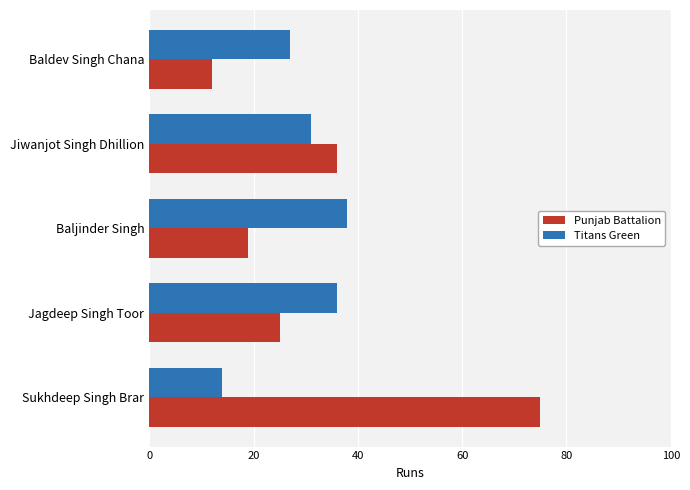

Which series changed the most between Baljinder Singh and Jiwanjot Singh Dhillion?

Punjab Battalion